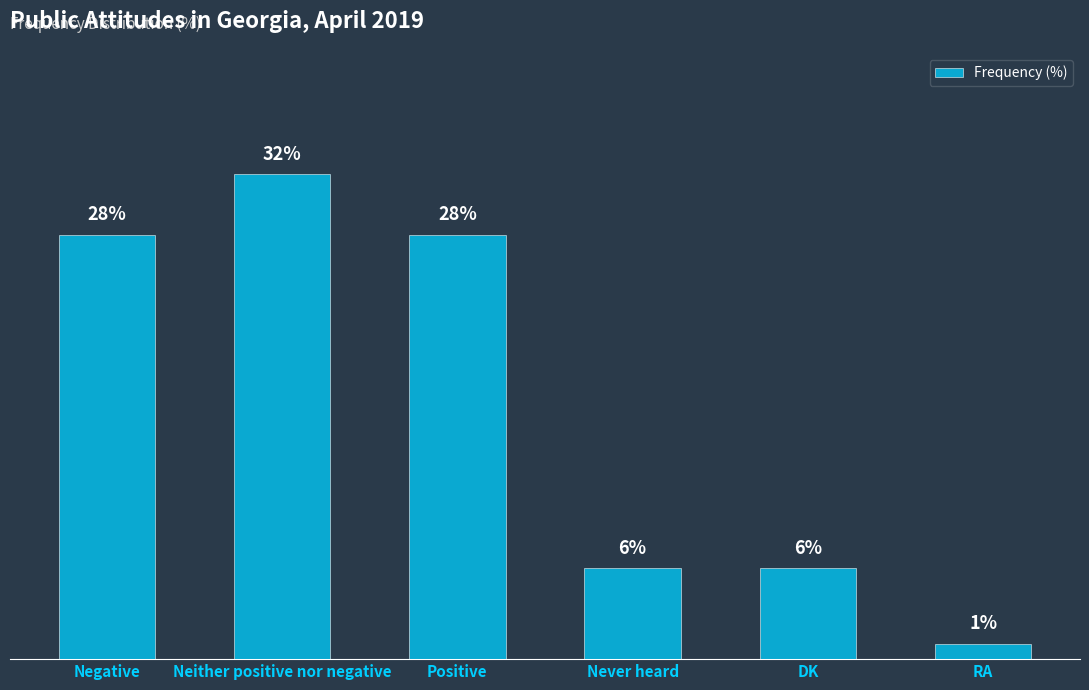

Between Negative and RA, which is larger?

Negative